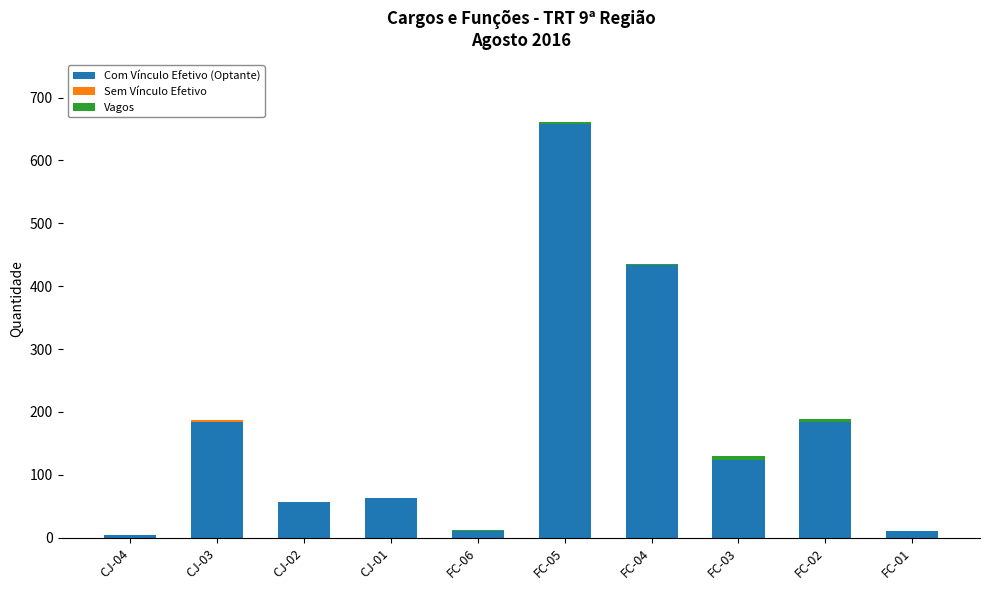

At which category is the sum across all series the highest?

FC-05